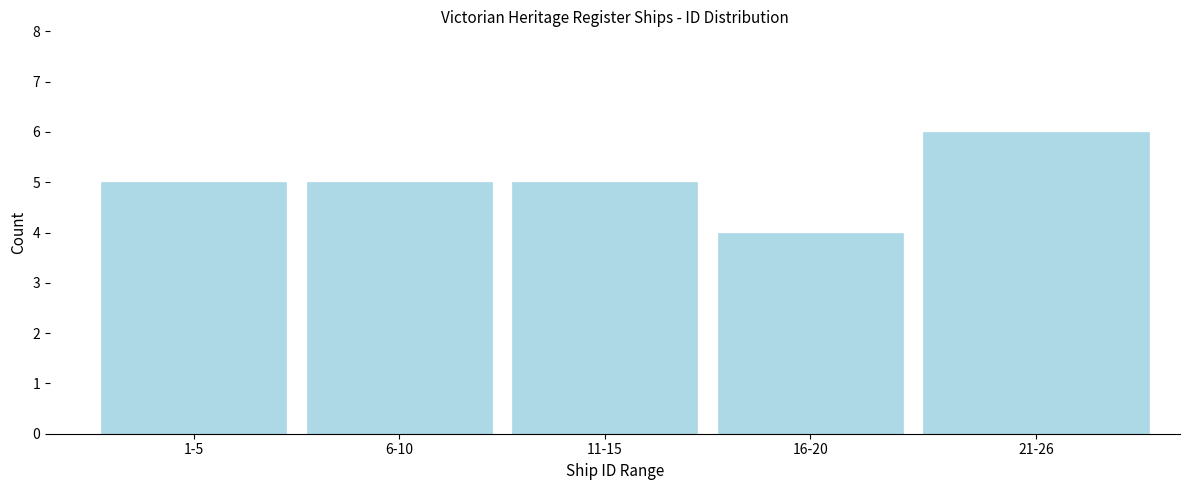

Reading left to right, extract all data points from this chart.

5	5	5	4	6